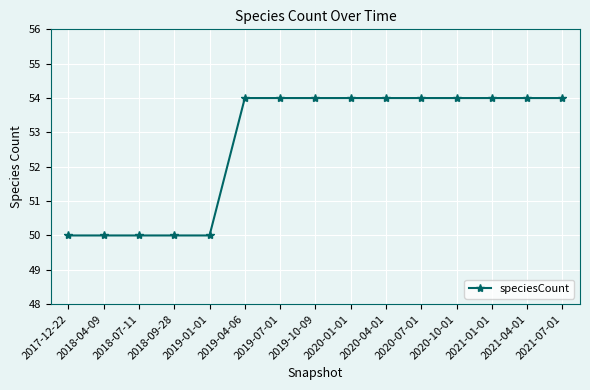

Reading left to right, list all the values displayed in this chart.

2017-12-22=50	2018-04-09=50	2018-07-11=50	2018-09-28=50	2019-01-01=50	2019-04-06=54	2019-07-01=54	2019-10-09=54	2020-01-01=54	2020-04-01=54	2020-07-01=54	2020-10-01=54	2021-01-01=54	2021-04-01=54	2021-07-01=54